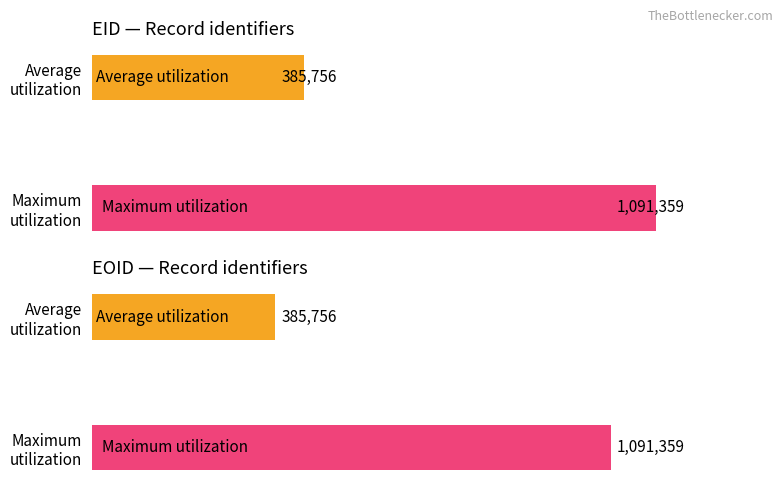

How many distinct data groups are displayed?

2